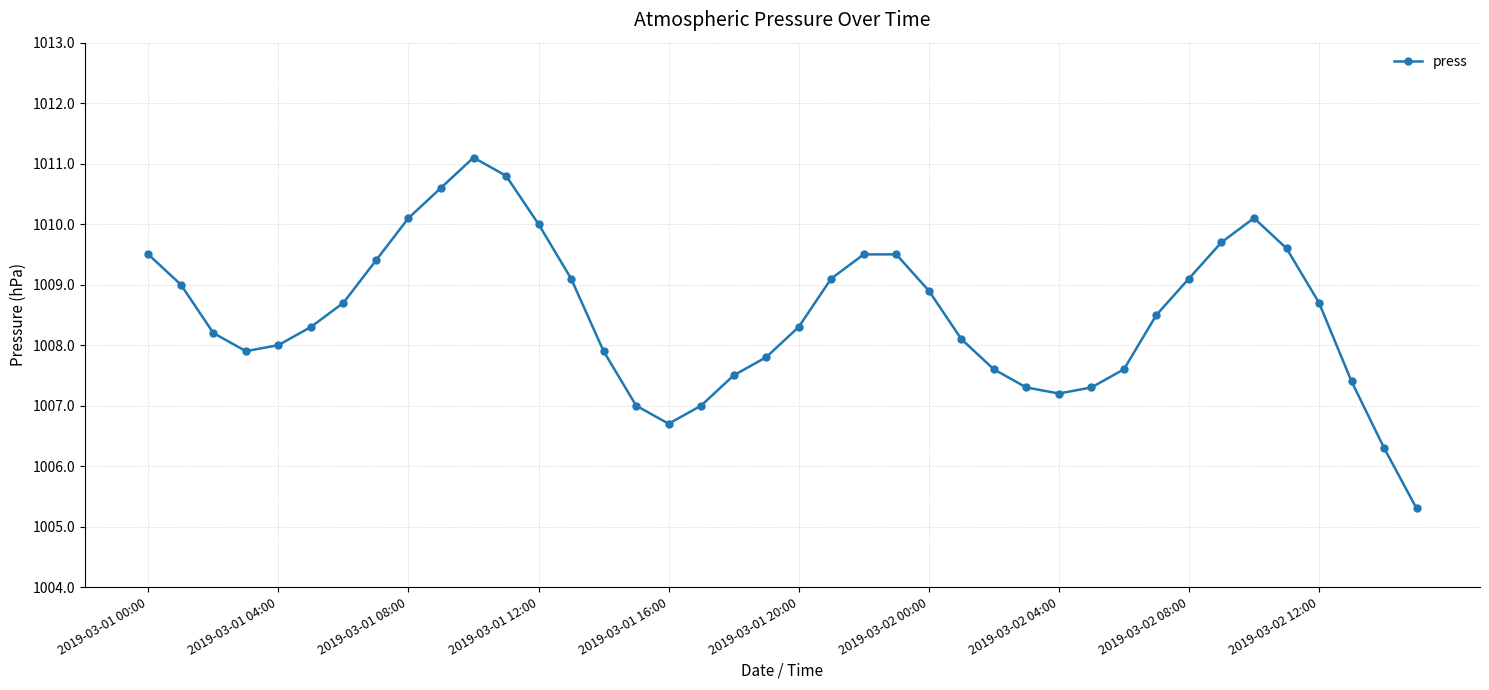

How many series are shown in this chart?

1